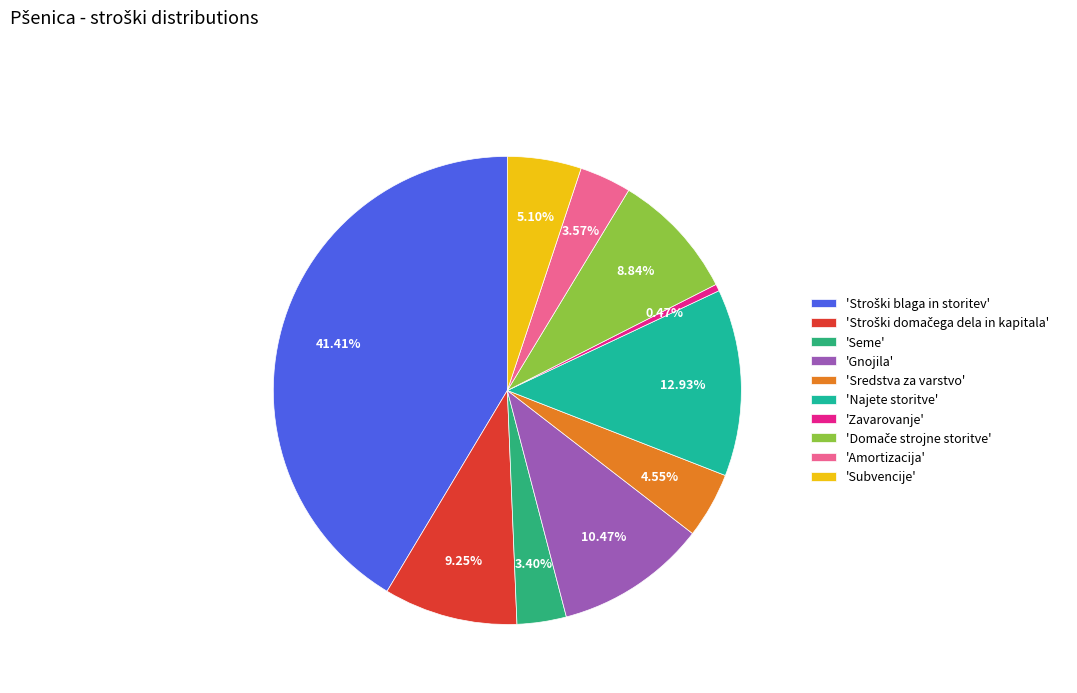

How many segments does this pie chart have?

10